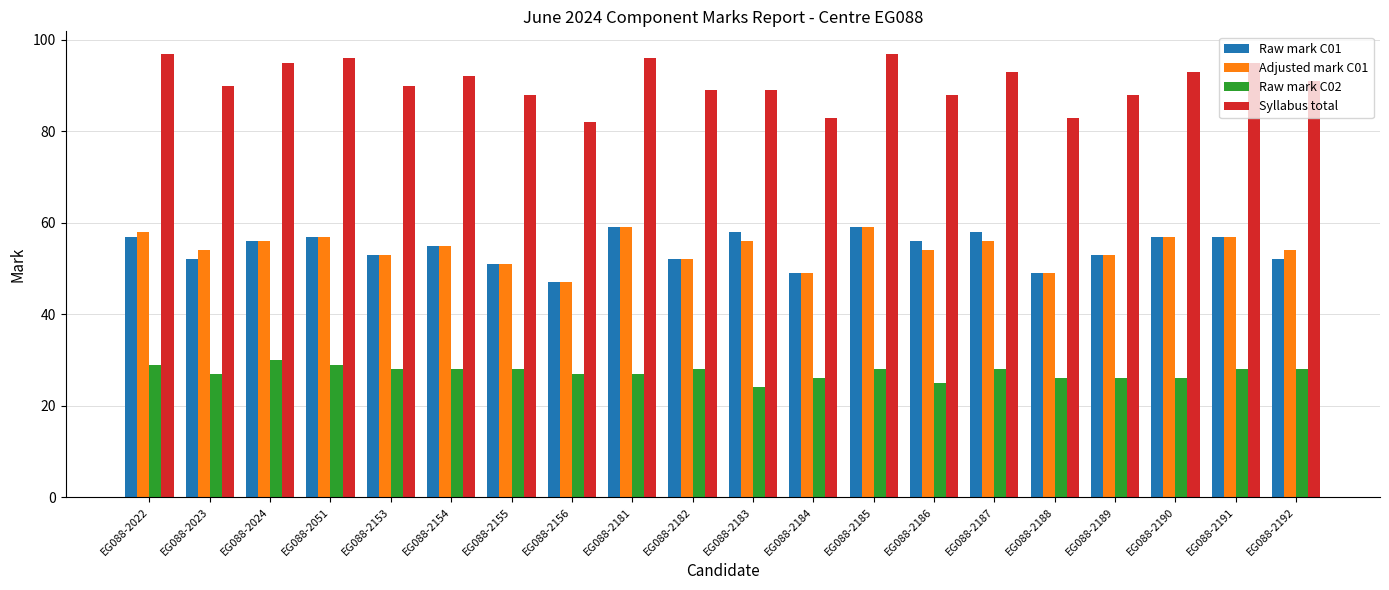

Which series has the largest range (max minus min)?

Syllabus total